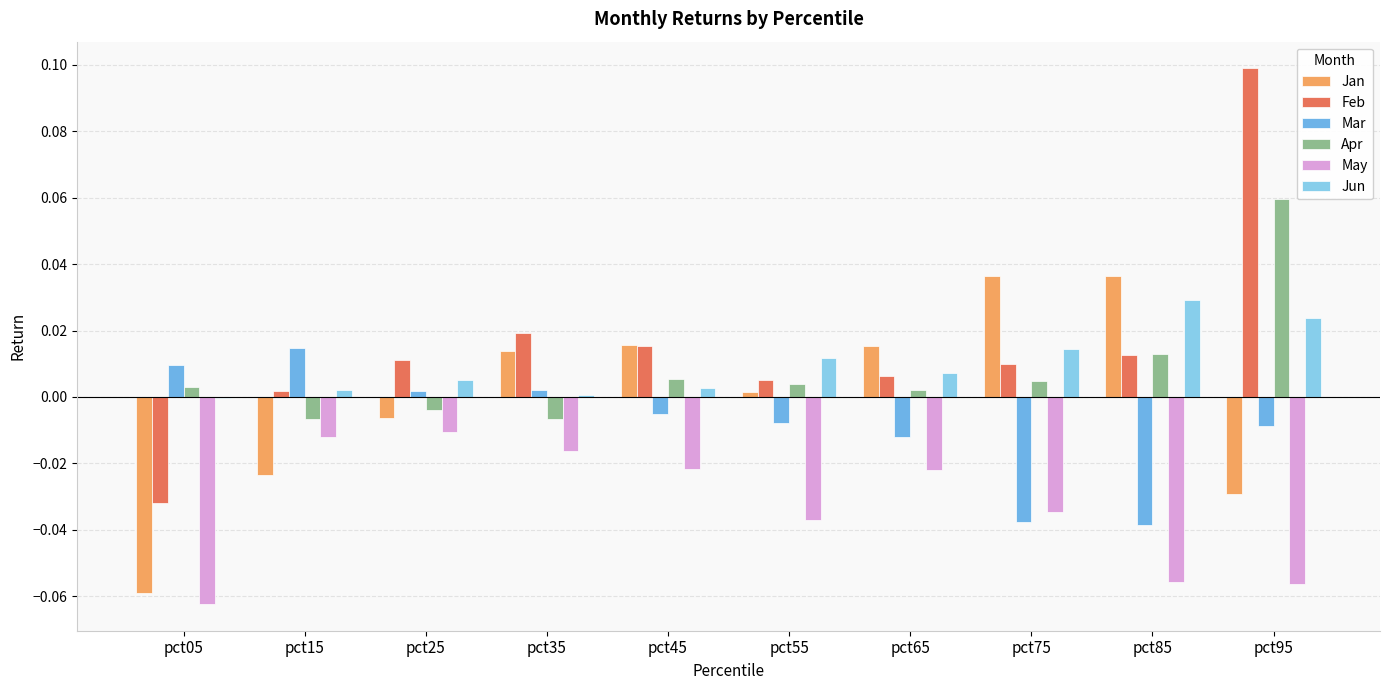

Which series has the largest total across all categories?

Feb